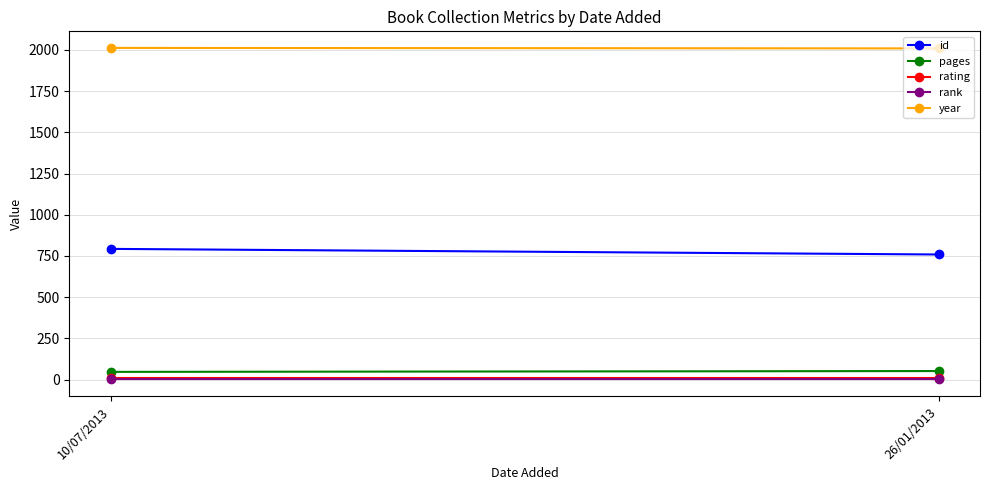

Reading right to left, list all the values displayed in this chart.

id: 26/01/2013=759	10/07/2013=793
pages: 26/01/2013=52	10/07/2013=47
rating: 26/01/2013=9	10/07/2013=9
rank: 26/01/2013=1	10/07/2013=1
year: 26/01/2013=2009	10/07/2013=2012